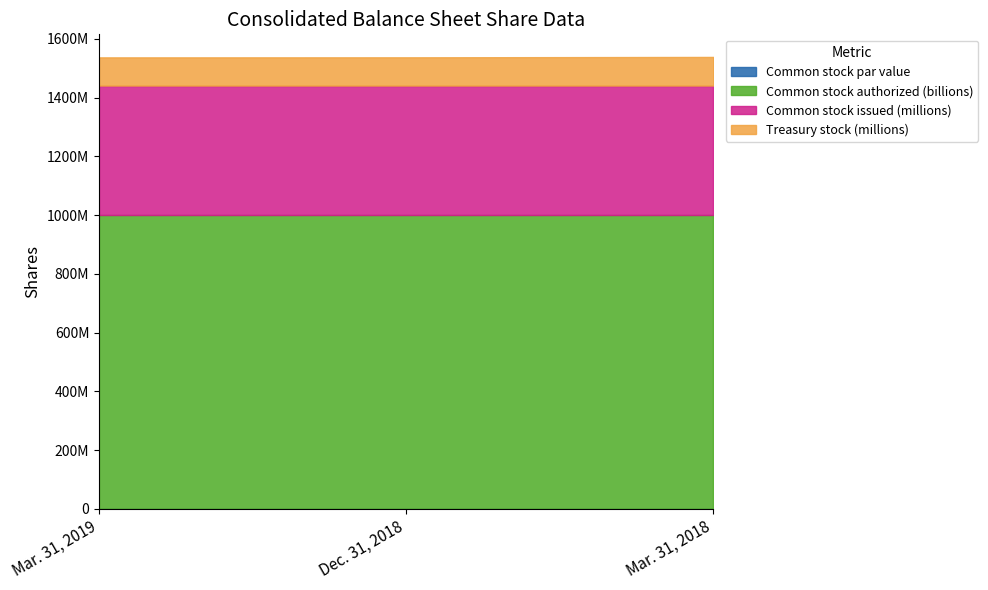

Which category has the lowest value across all series?

Mar. 31, 2019